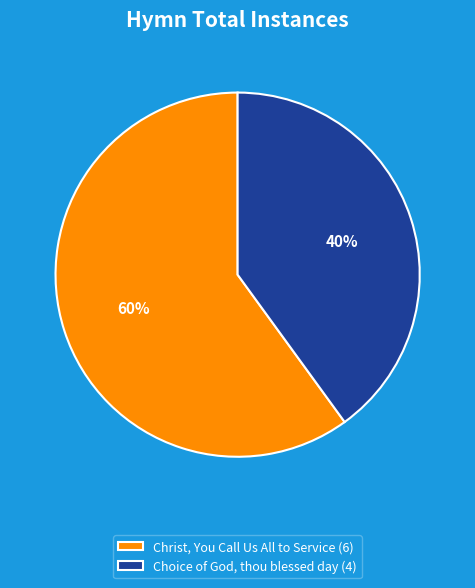

To the nearest percent, what percentage of the pie is Christ, You Call Us All to Service?

60%